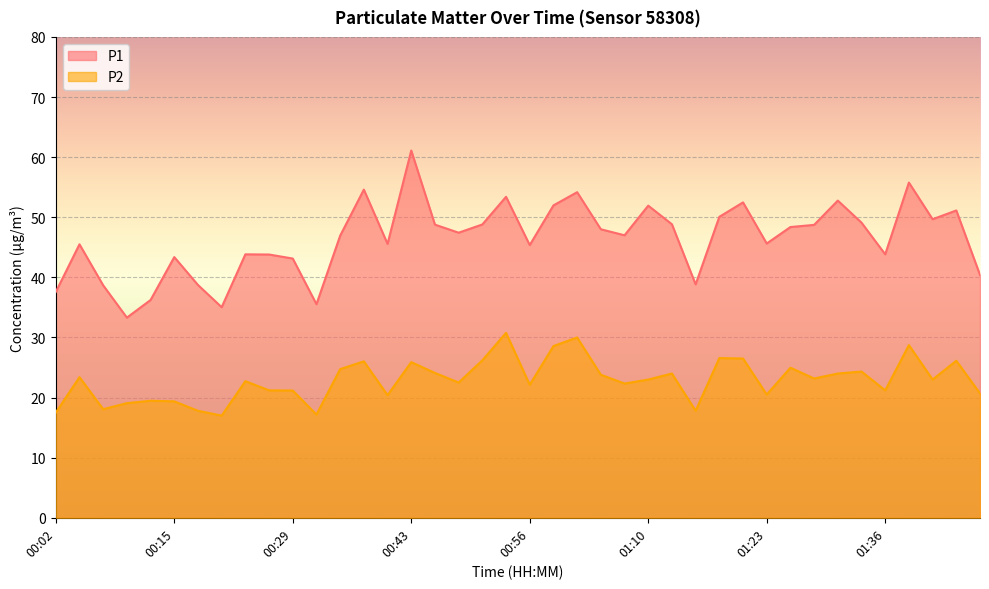

How many data points in P2 are above 23?

19